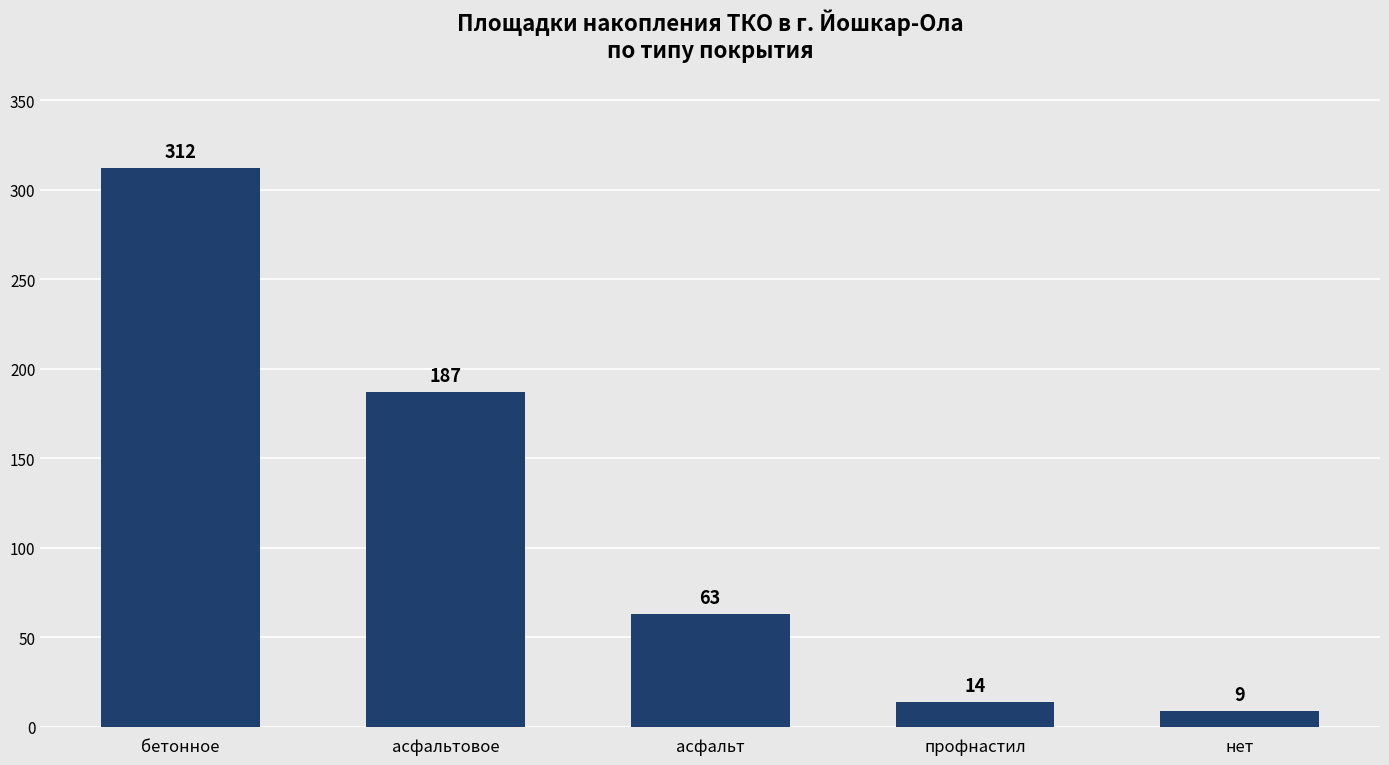

Which has a higher value, асфальтовое or нет?

асфальтовое